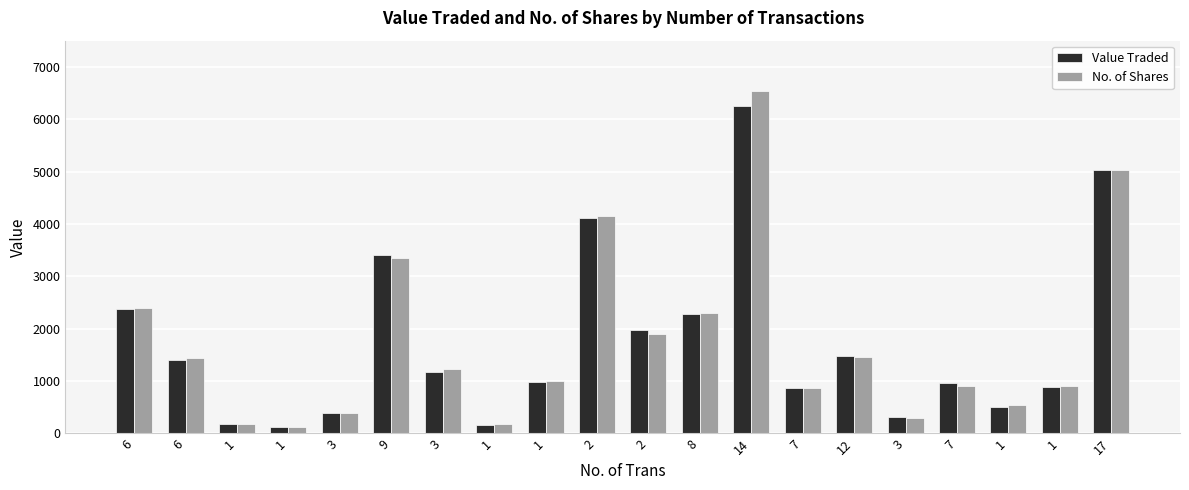

Which has a higher value, 2 or 1?

2